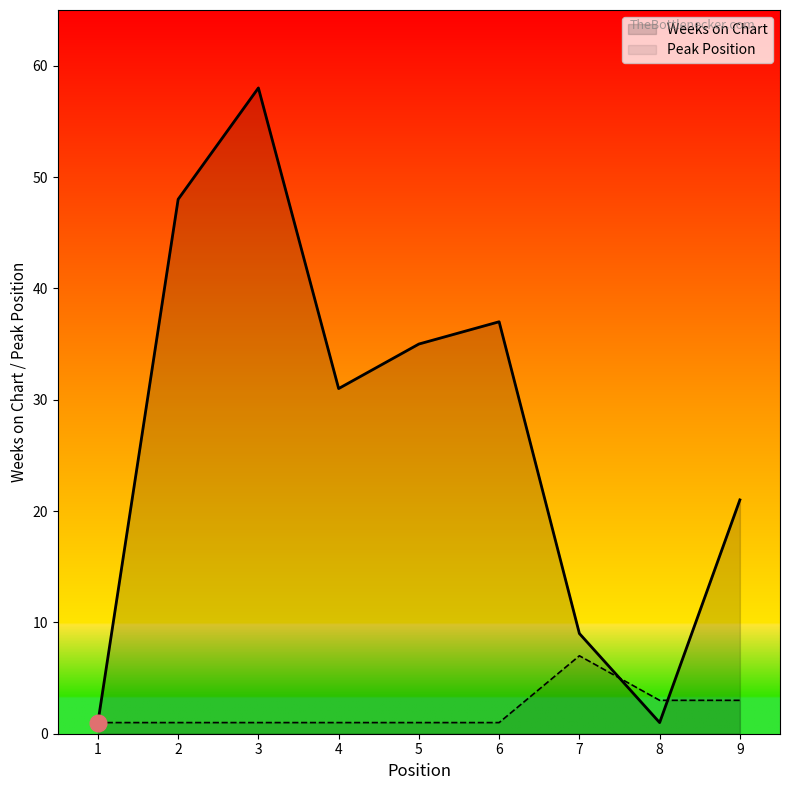

The Peak Position series shows 2 at 8. True or false?

False